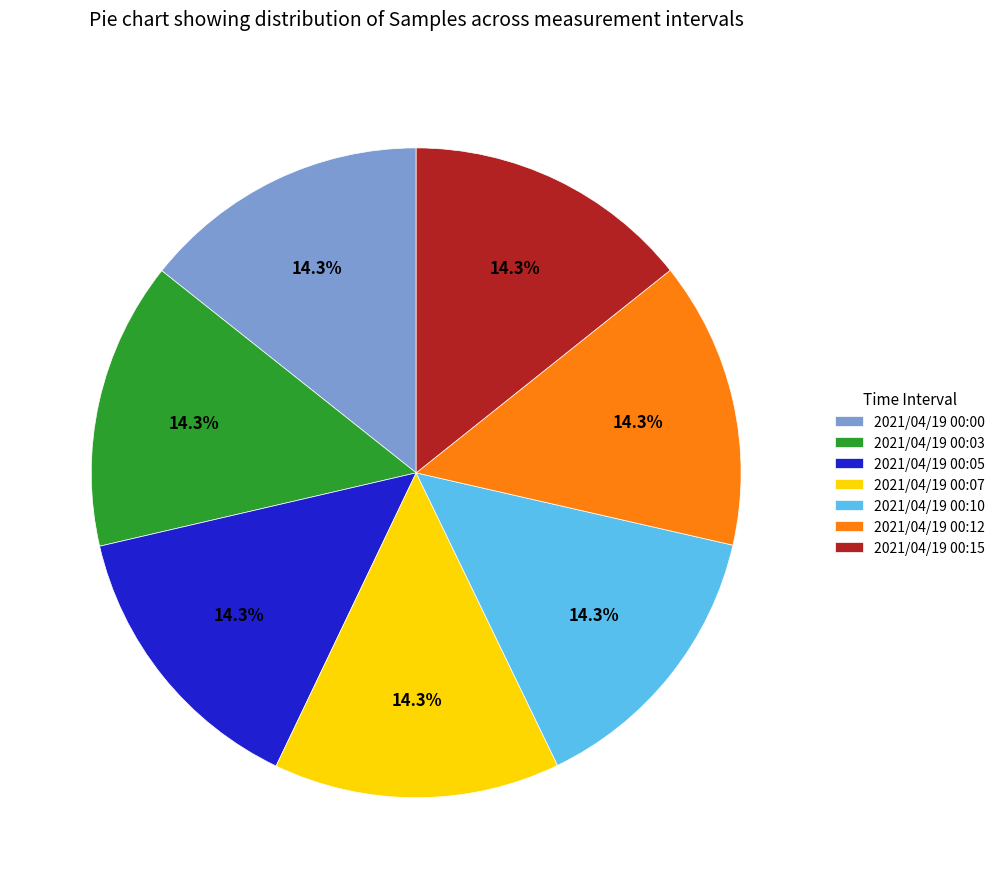

Is there a majority slice in this chart?

No